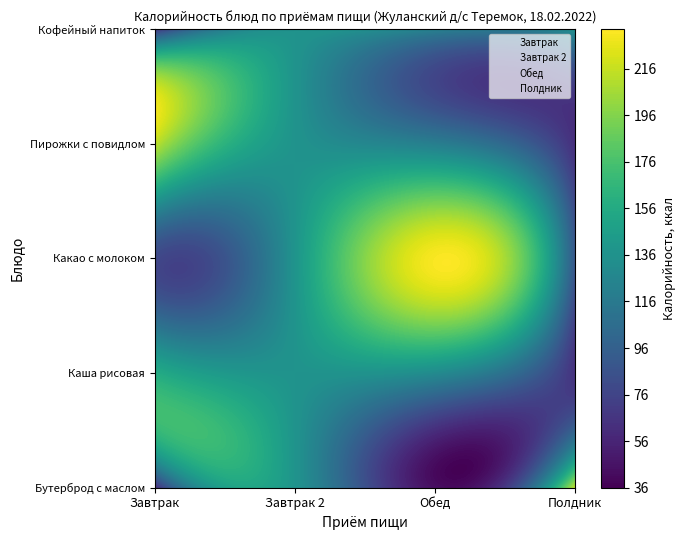

True or false: Завтрак 2 has a value of 1 at Завтрак 2.

False